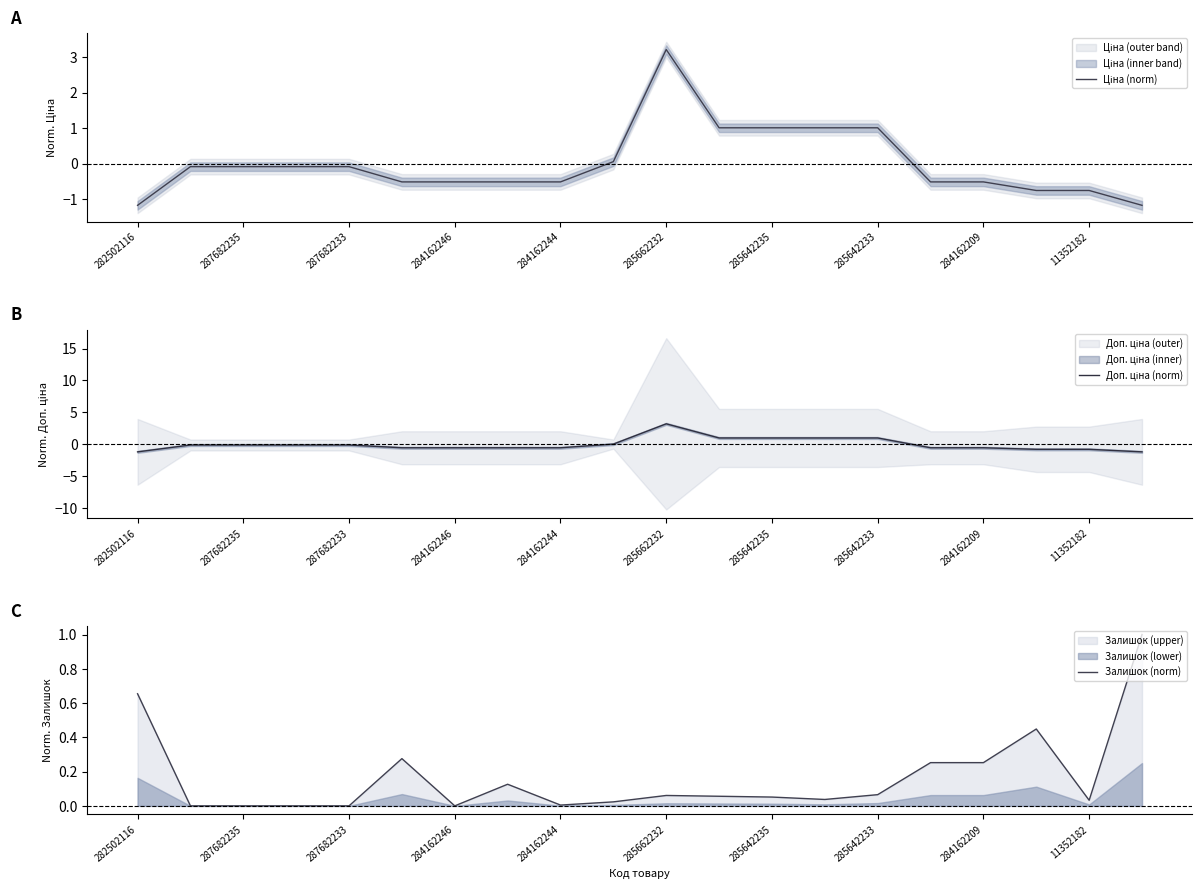

How many intersections are there between Доп. ціна (norm) and Залишок (norm)?

2